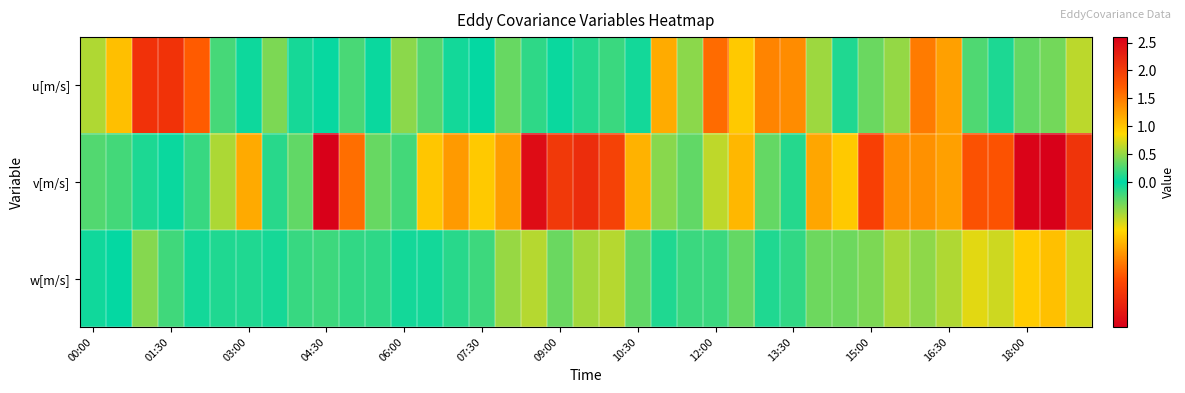

Count the number of categories in the chart.

39